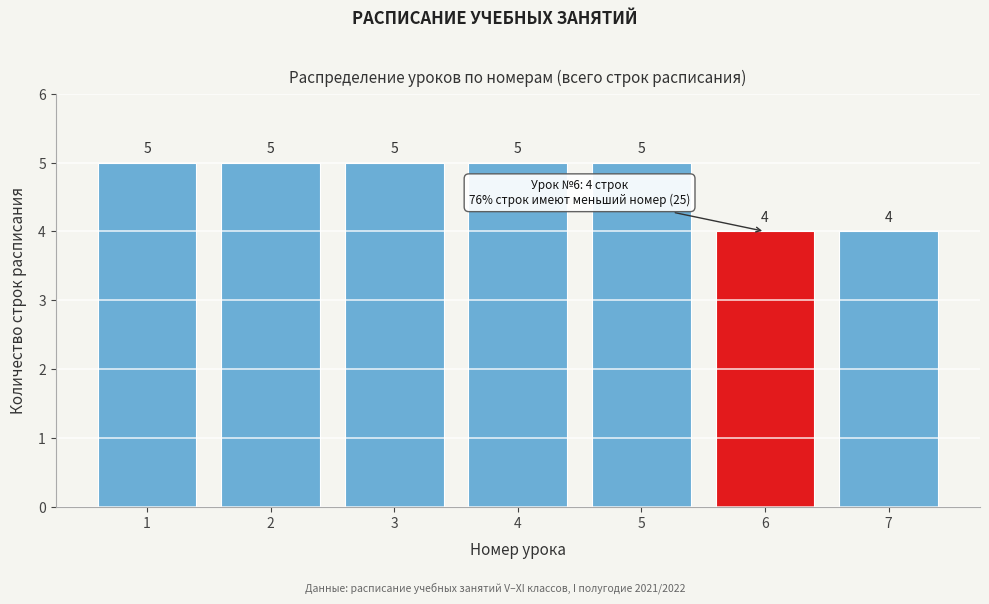

Reading left to right, what are all the values shown in this chart?

5	5	5	5	5	4	4